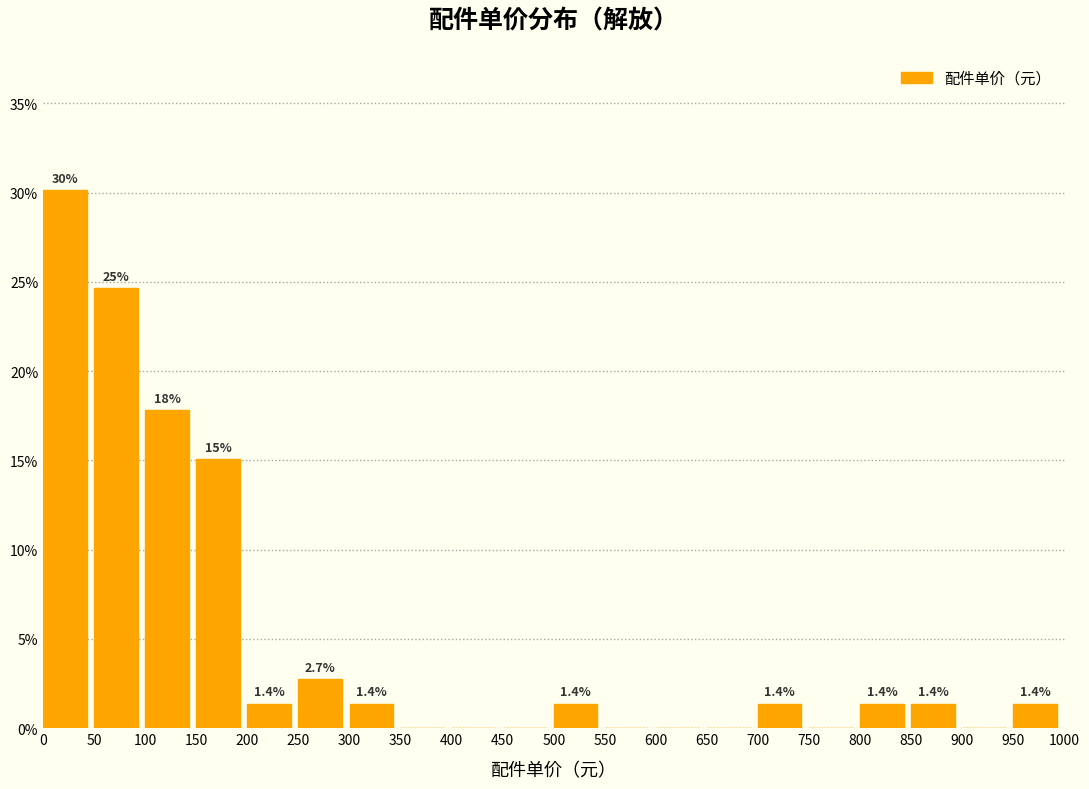

Over which range of the x-axis is the bar tallest?

0 to 50